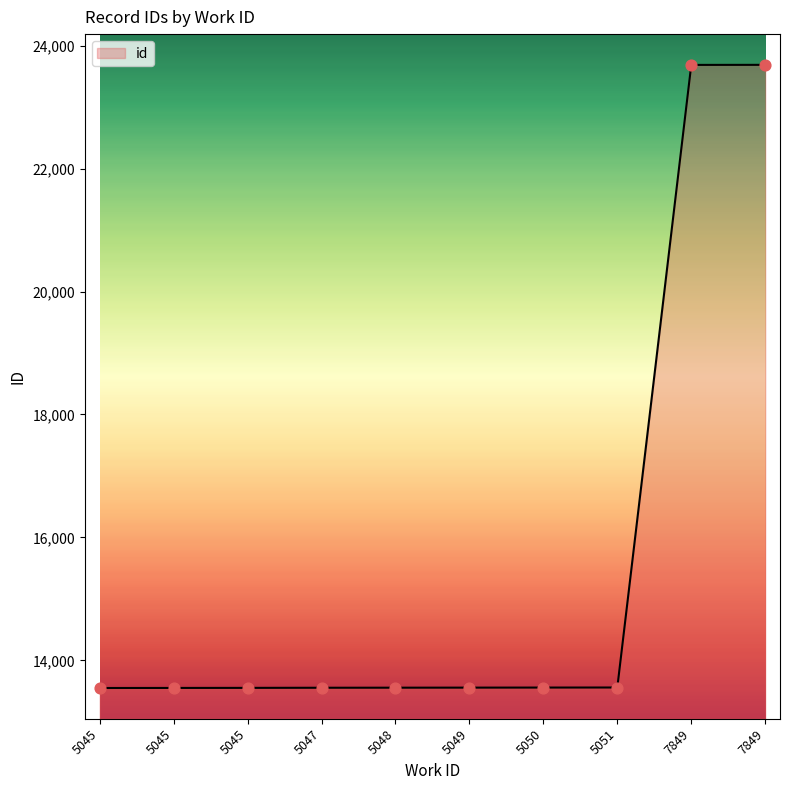

What is the change in value from 5045 to 5051?

+7